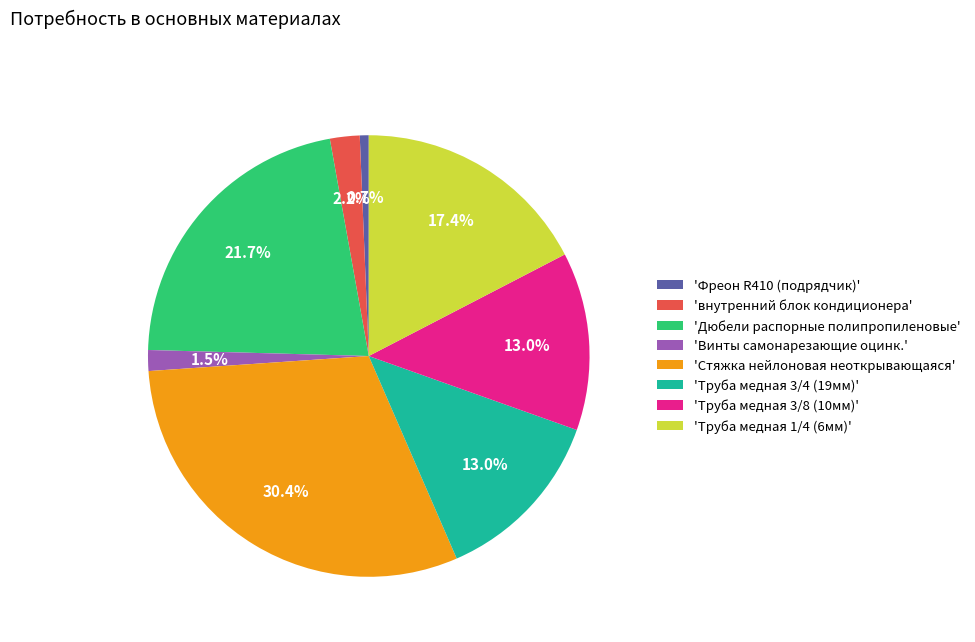

Is there a majority slice in this chart?

No